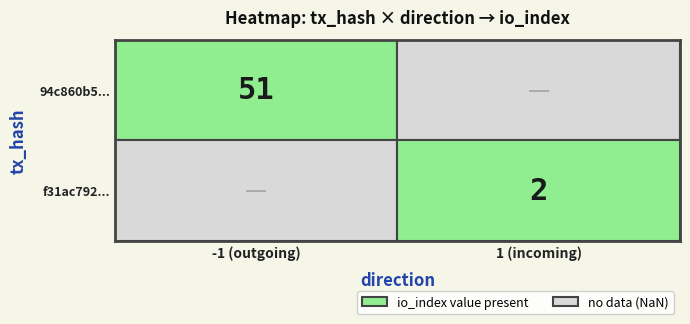

Reading left to right, list all the values displayed in this chart.

94c860b529d45a3322be23e58783d576fbf1c60: -1	51
f31ac7921201bd27fccdd7e89d52af0689b0d97: 1	2